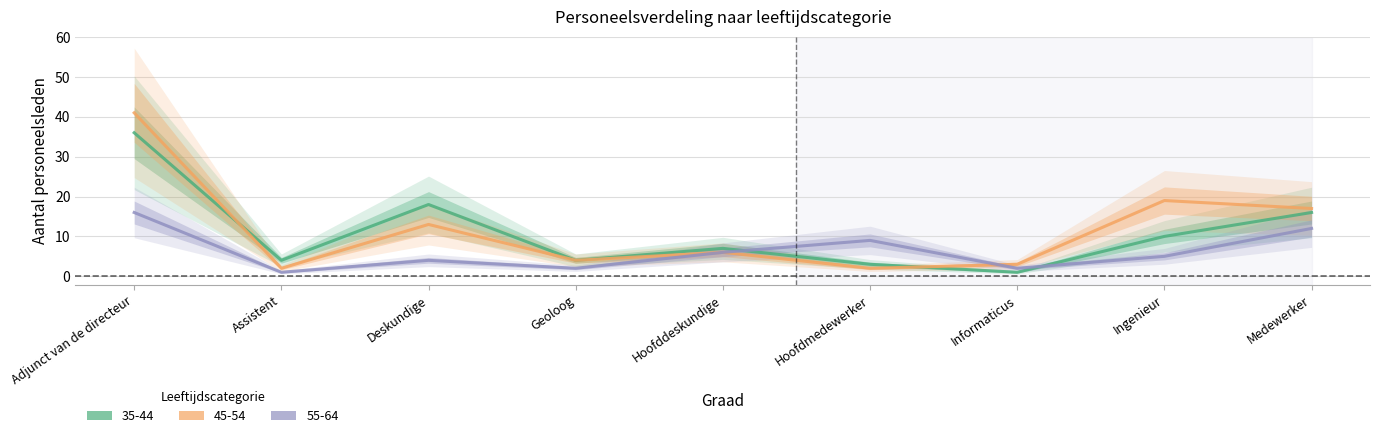

Which has a higher value, Hoofdmedewerker or Adjunct van de directeur?

Adjunct van de directeur